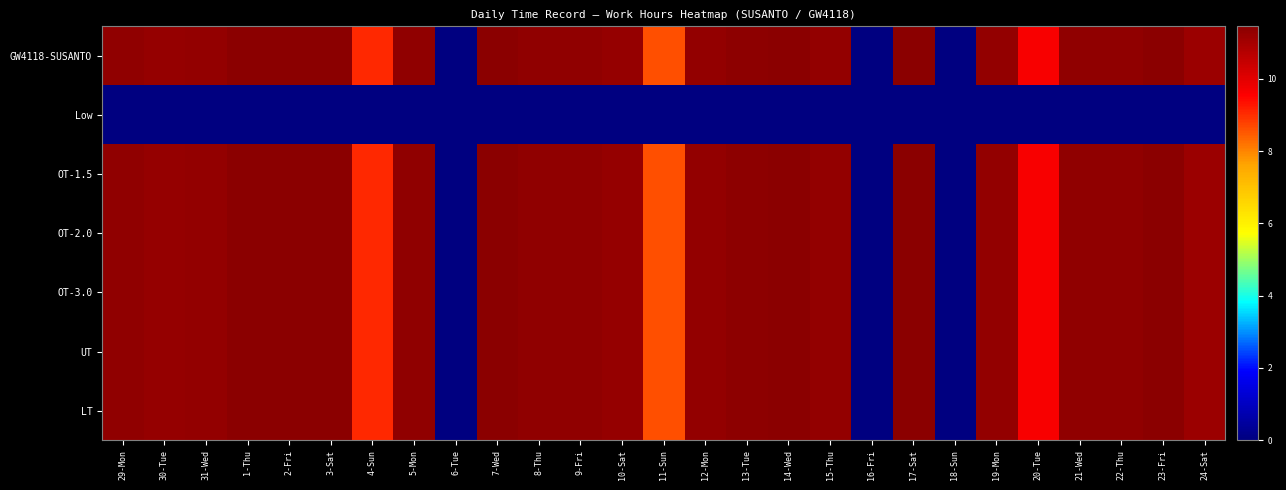

Reading right to left, transcribe all the data shown in this chart.

GW4118-SUSANTO: 24-Sat=11.2	23-Fri=11.4	22-Thu=11.3	21-Wed=11.3	20-Tue=9.7	19-Mon=11.3	18-Sun=0.0	17-Sat=11.4	16-Fri=0.0	15-Thu=11.3	14-Wed=11.4	13-Tue=11.4	12-Mon=11.3	11-Sun=8.6	10-Sat=11.2	9-Fri=11.3	8-Thu=11.3	7-Wed=11.4	6-Tue=0.0	5-Mon=11.4	4-Sun=9.1	3-Sat=11.4	2-Fri=11.4	1-Thu=11.4	31-Wed=11.3	30-Tue=11.2	29-Mon=11.3
Low: 24-Sat=0.0	23-Fri=0.0	22-Thu=0.0	21-Wed=0.0	20-Tue=0.0	19-Mon=0.0	18-Sun=0.0	17-Sat=0.0	16-Fri=0.0	15-Thu=0.0	14-Wed=0.0	13-Tue=0.0	12-Mon=0.0	11-Sun=0.0	10-Sat=0.0	9-Fri=0.0	8-Thu=0.0	7-Wed=0.0	6-Tue=0.0	5-Mon=0.0	4-Sun=0.0	3-Sat=0.0	2-Fri=0.0	1-Thu=0.0	31-Wed=0.0	30-Tue=0.0	29-Mon=0.0
OT-1.5: 24-Sat=11.2	23-Fri=11.4	22-Thu=11.3	21-Wed=11.3	20-Tue=9.7	19-Mon=11.3	18-Sun=0.0	17-Sat=11.4	16-Fri=0.0	15-Thu=11.3	14-Wed=11.4	13-Tue=11.4	12-Mon=11.3	11-Sun=8.6	10-Sat=11.2	9-Fri=11.3	8-Thu=11.3	7-Wed=11.4	6-Tue=0.0	5-Mon=11.4	4-Sun=9.1	3-Sat=11.4	2-Fri=11.4	1-Thu=11.4	31-Wed=11.3	30-Tue=11.2	29-Mon=11.3
OT-2.0: 24-Sat=11.2	23-Fri=11.4	22-Thu=11.3	21-Wed=11.3	20-Tue=9.7	19-Mon=11.3	18-Sun=0.0	17-Sat=11.4	16-Fri=0.0	15-Thu=11.3	14-Wed=11.4	13-Tue=11.4	12-Mon=11.3	11-Sun=8.6	10-Sat=11.2	9-Fri=11.3	8-Thu=11.3	7-Wed=11.4	6-Tue=0.0	5-Mon=11.4	4-Sun=9.1	3-Sat=11.4	2-Fri=11.4	1-Thu=11.4	31-Wed=11.3	30-Tue=11.2	29-Mon=11.3
OT-3.0: 24-Sat=11.2	23-Fri=11.4	22-Thu=11.3	21-Wed=11.3	20-Tue=9.7	19-Mon=11.3	18-Sun=0.0	17-Sat=11.4	16-Fri=0.0	15-Thu=11.3	14-Wed=11.4	13-Tue=11.4	12-Mon=11.3	11-Sun=8.6	10-Sat=11.2	9-Fri=11.3	8-Thu=11.3	7-Wed=11.4	6-Tue=0.0	5-Mon=11.4	4-Sun=9.1	3-Sat=11.4	2-Fri=11.4	1-Thu=11.4	31-Wed=11.3	30-Tue=11.2	29-Mon=11.3
UT: 24-Sat=11.2	23-Fri=11.4	22-Thu=11.3	21-Wed=11.3	20-Tue=9.7	19-Mon=11.3	18-Sun=0.0	17-Sat=11.4	16-Fri=0.0	15-Thu=11.3	14-Wed=11.4	13-Tue=11.4	12-Mon=11.3	11-Sun=8.6	10-Sat=11.2	9-Fri=11.3	8-Thu=11.3	7-Wed=11.4	6-Tue=0.0	5-Mon=11.4	4-Sun=9.1	3-Sat=11.4	2-Fri=11.4	1-Thu=11.4	31-Wed=11.3	30-Tue=11.2	29-Mon=11.3
LT: 24-Sat=11.2	23-Fri=11.4	22-Thu=11.3	21-Wed=11.3	20-Tue=9.7	19-Mon=11.3	18-Sun=0.0	17-Sat=11.4	16-Fri=0.0	15-Thu=11.3	14-Wed=11.4	13-Tue=11.4	12-Mon=11.3	11-Sun=8.6	10-Sat=11.2	9-Fri=11.3	8-Thu=11.3	7-Wed=11.4	6-Tue=0.0	5-Mon=11.4	4-Sun=9.1	3-Sat=11.4	2-Fri=11.4	1-Thu=11.4	31-Wed=11.3	30-Tue=11.2	29-Mon=11.3